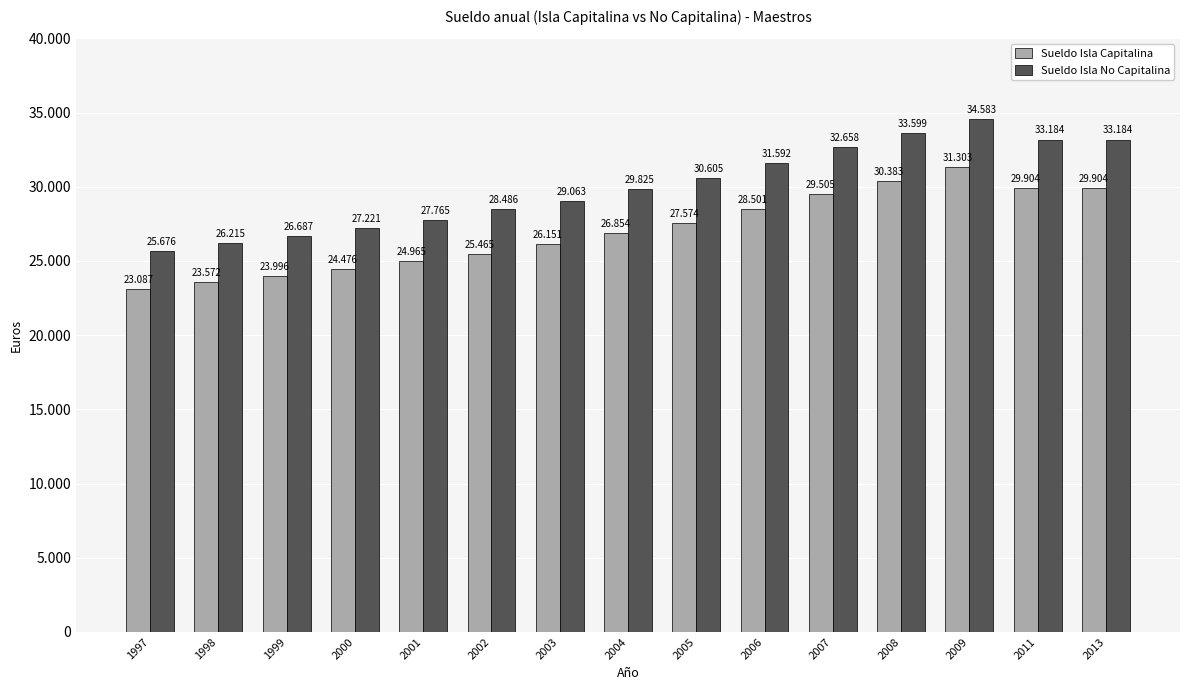

What is the greatest value displayed?

34583.1